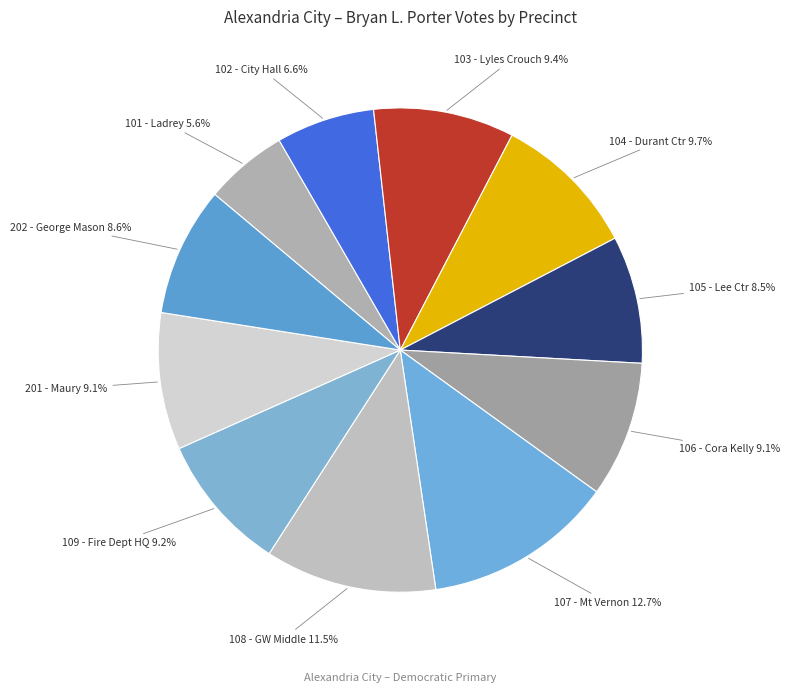

How many slices are in this pie chart?

11